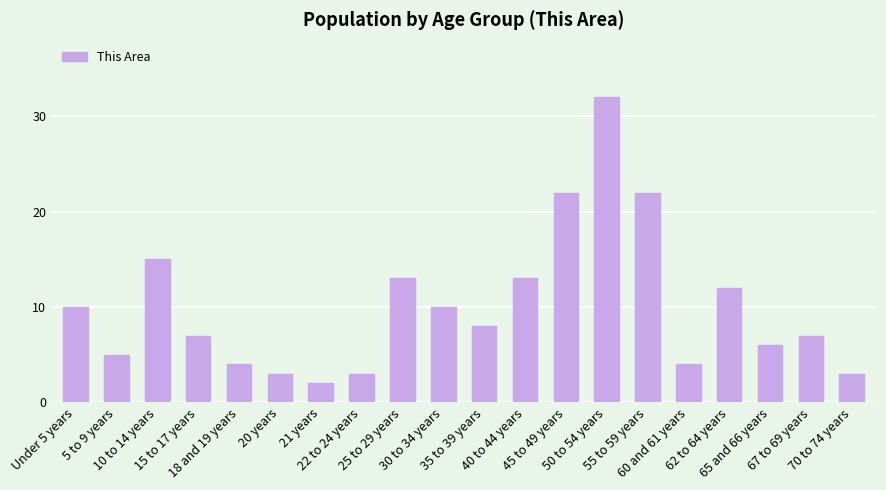

Between 25 to 29 years and Under 5 years, which is larger?

25 to 29 years